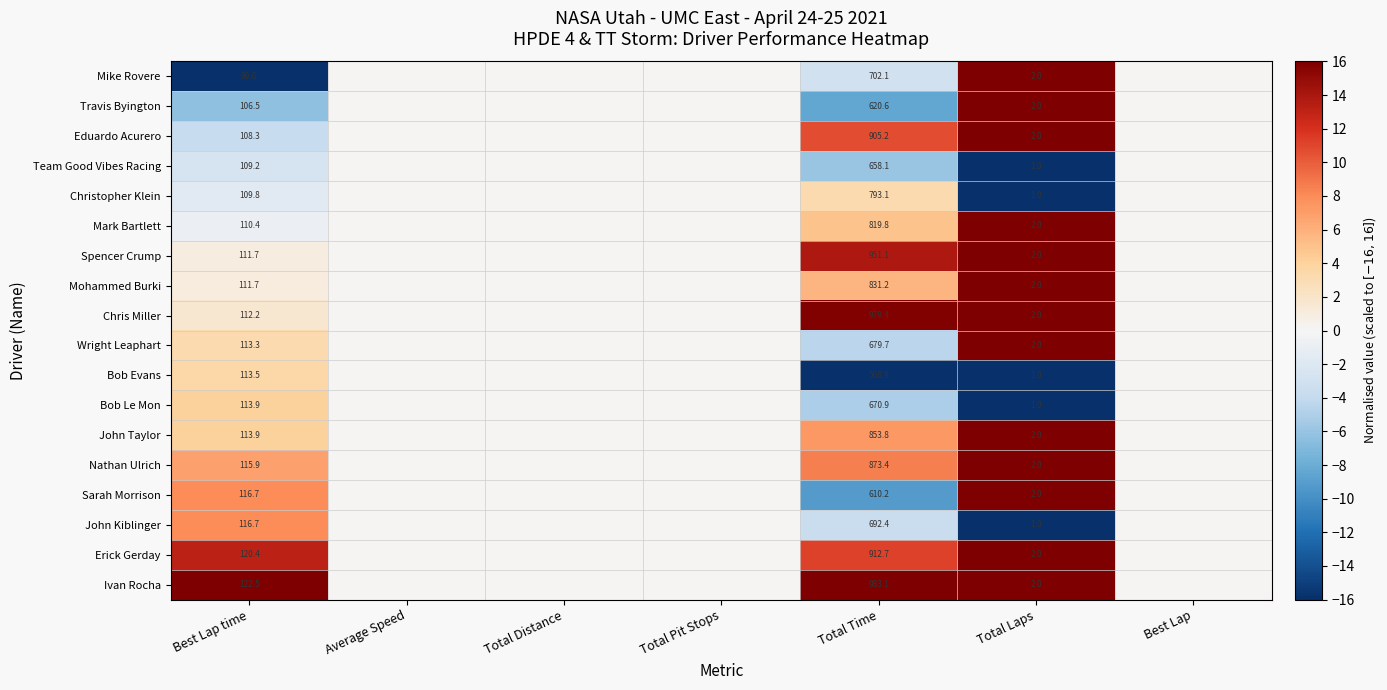

The Bob Evans series shows 175.6 at Best Lap time. True or false?

False